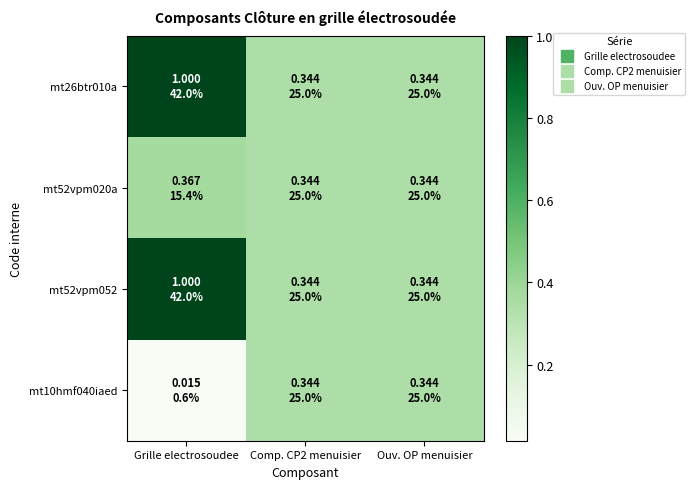

What is the total value across all series at Ouv. OP menuisier?

1.4